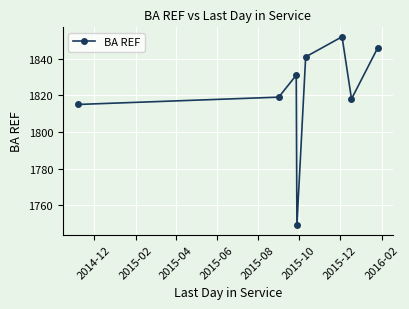

What is the value of the 6th point from the left?

1852